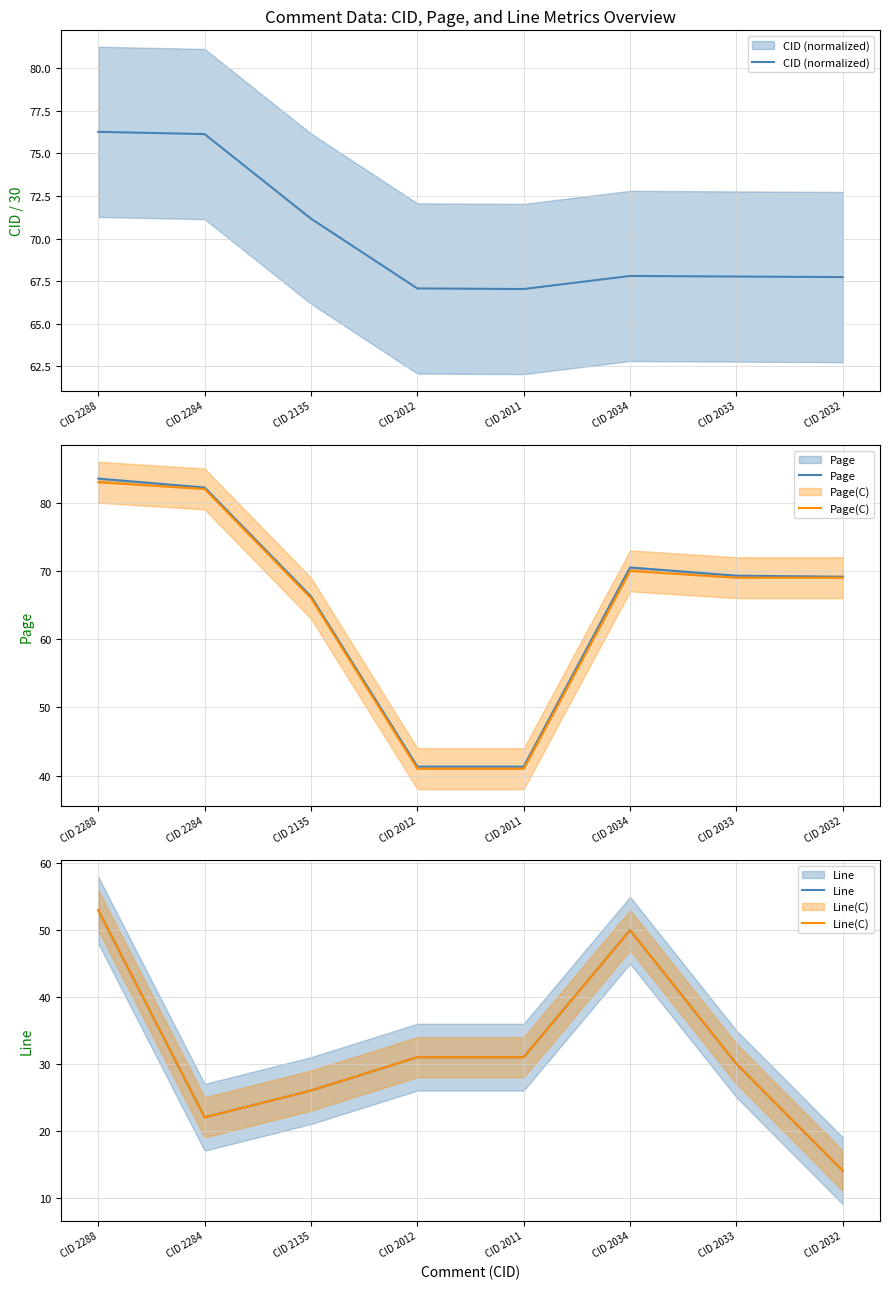

Reading left to right, extract all data points from this chart.

CID (normalized): CID 2288=76.3	CID 2284=76.1	CID 2135=71.2	CID 2012=67.1	CID 2011=67.0	CID 2034=67.8	CID 2033=67.8	CID 2032=67.7
Page: CID 2288=83.5	CID 2284=82.2	CID 2135=66.3	CID 2012=41.3	CID 2011=41.3	CID 2034=70.5	CID 2033=69.3	CID 2032=69.1
Page(C): CID 2288=83.0	CID 2284=82.0	CID 2135=66.0	CID 2012=41.0	CID 2011=41.0	CID 2034=70.0	CID 2033=69.0	CID 2032=69.0
Line: CID 2288=53.0	CID 2284=22.0	CID 2135=26.0	CID 2012=31.0	CID 2011=31.0	CID 2034=50.0	CID 2033=30.0	CID 2032=14.0
Line(C): CID 2288=53.0	CID 2284=22.0	CID 2135=26.0	CID 2012=31.0	CID 2011=31.0	CID 2034=50.0	CID 2033=30.0	CID 2032=14.0